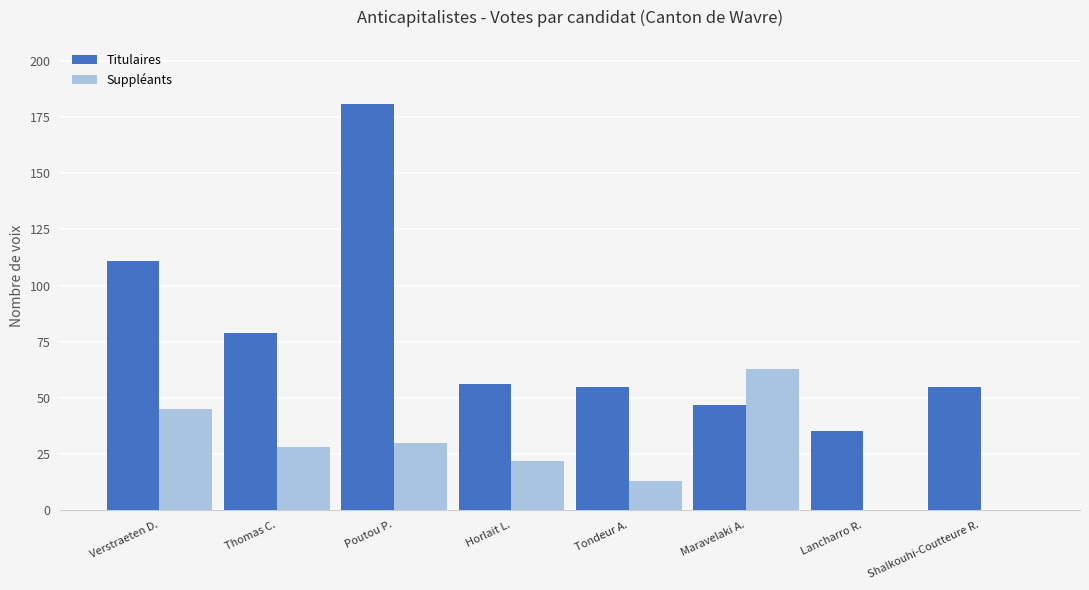

Where does the Suppléants series first go above 28?

Verstraeten D.